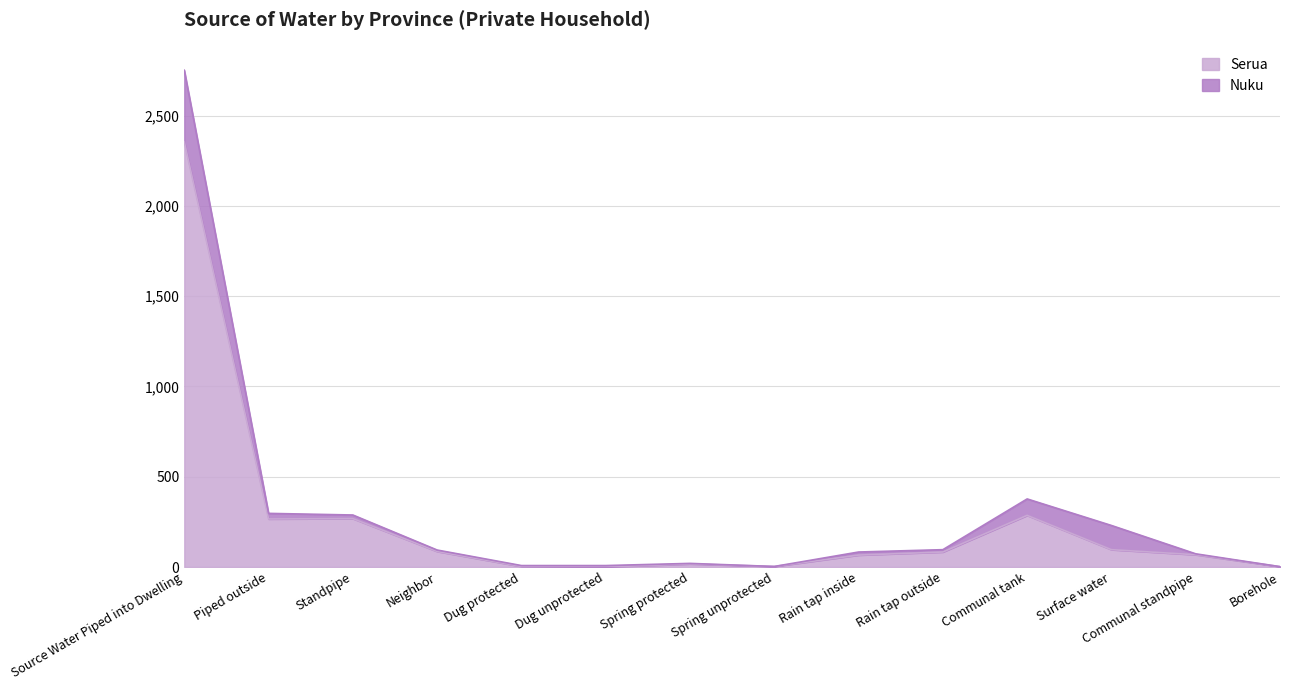

The chart shows a value of 83 at Rain tap outside. True or false?

True